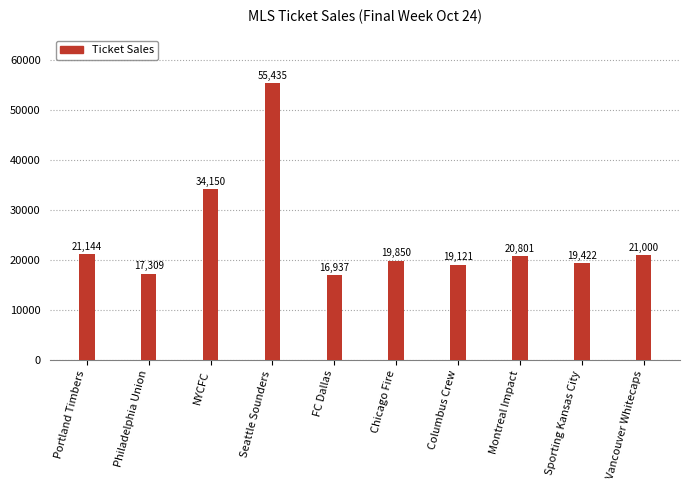

Reading right to left, transcribe all the data shown in this chart.

Vancouver Whitecaps=21000	Sporting Kansas City=19422	Montreal Impact=20801	Columbus Crew=19121	Chicago Fire=19850	FC Dallas=16937	Seattle Sounders=55435	NYCFC=34150	Philadelphia Union=17309	Portland Timbers=21144